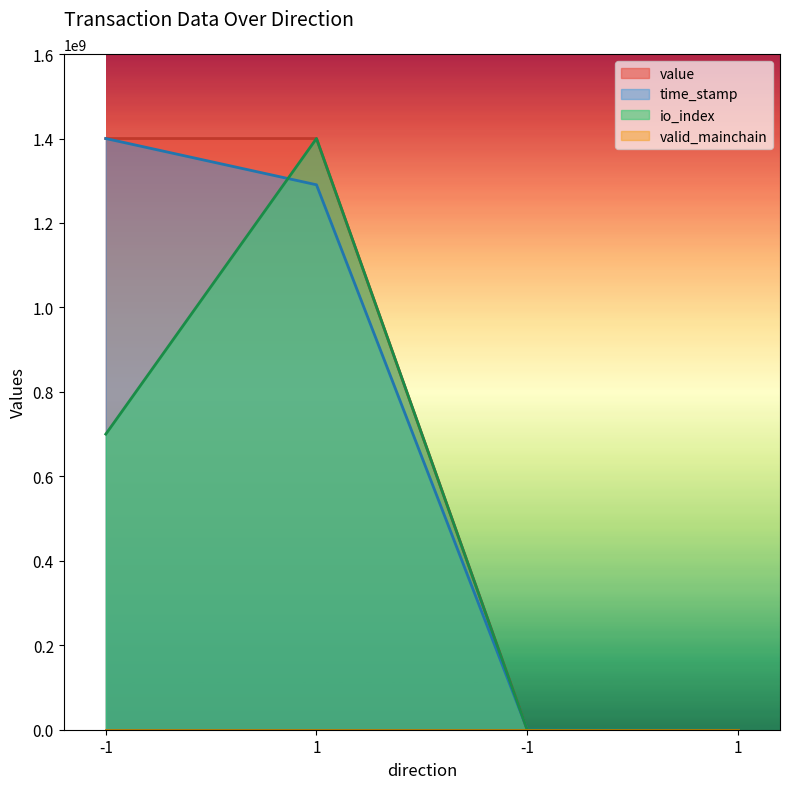

Where is the first local maximum for io_index?

1